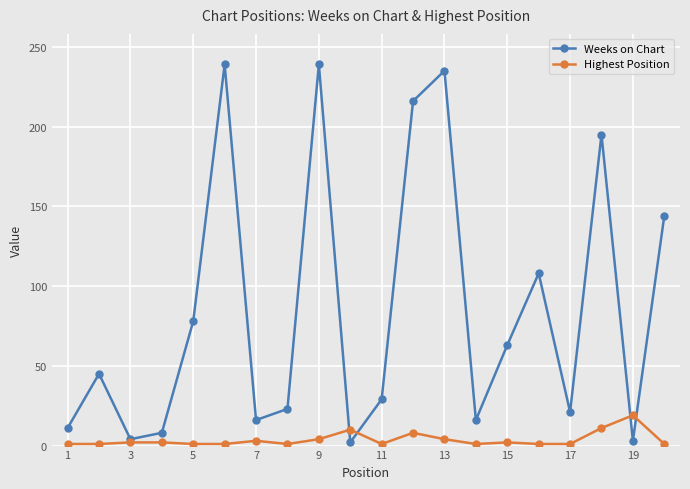

How many interior local valleys does the Weeks on Chart series have?

6